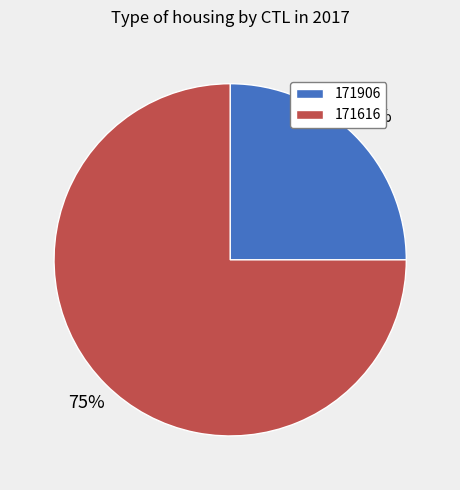

What percentage is the 171906 slice, to the nearest percent?

25%